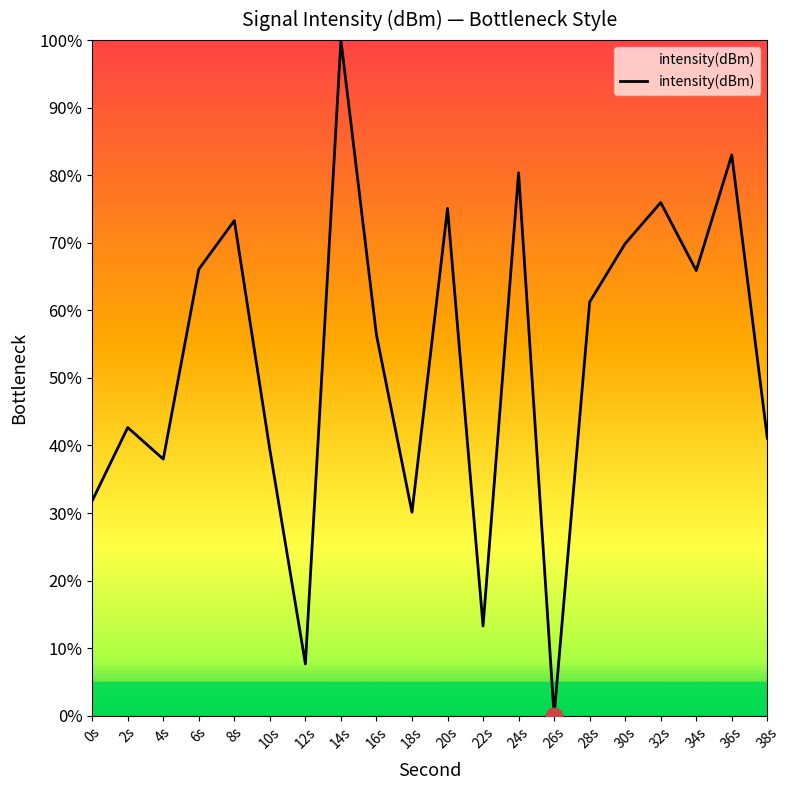

How many values are above zero?

19